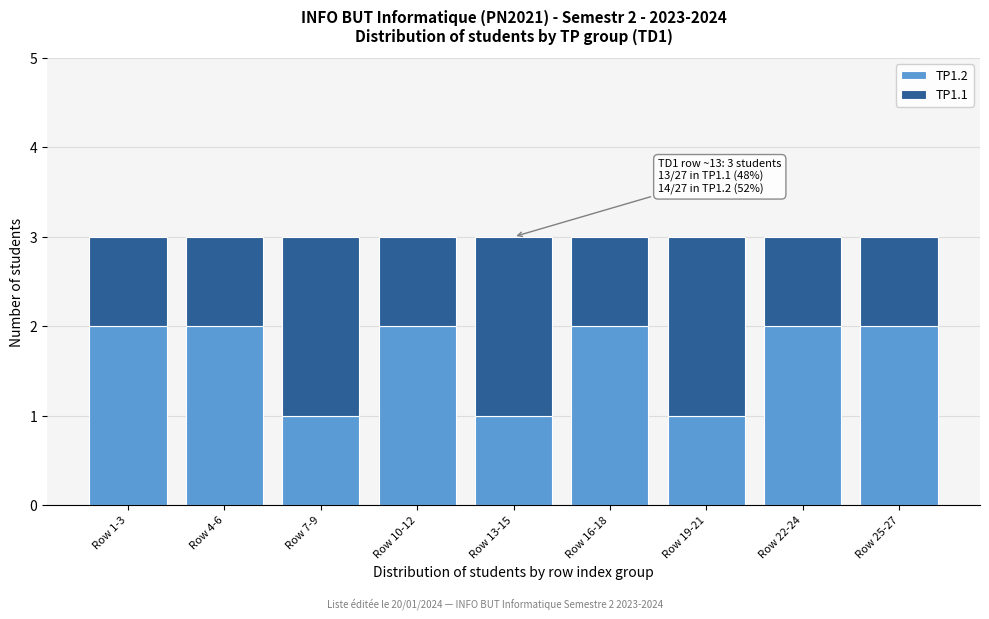

Reading left to right, what are the values for TP1.2?

Row 1-3=2	Row 4-6=2	Row 7-9=1	Row 10-12=2	Row 13-15=1	Row 16-18=2	Row 19-21=1	Row 22-24=2	Row 25-27=2